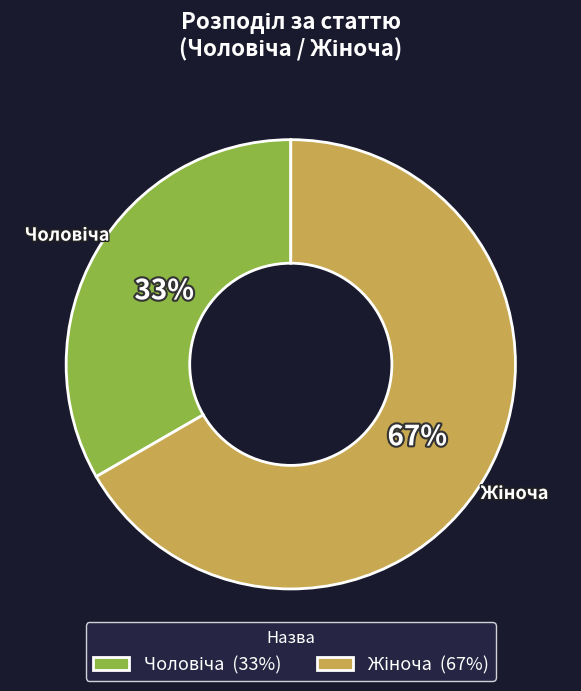

Is there a majority slice in this chart?

Yes